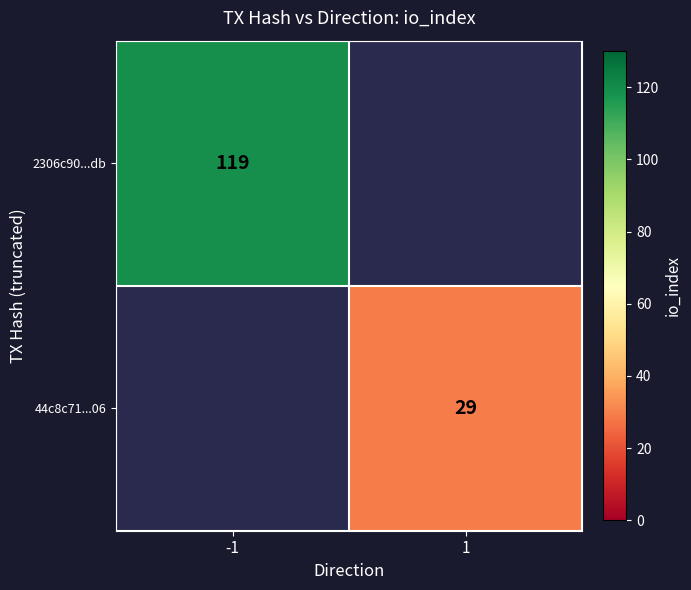

True or false: 44c8c71...06 has a value of 50 at 1.

False